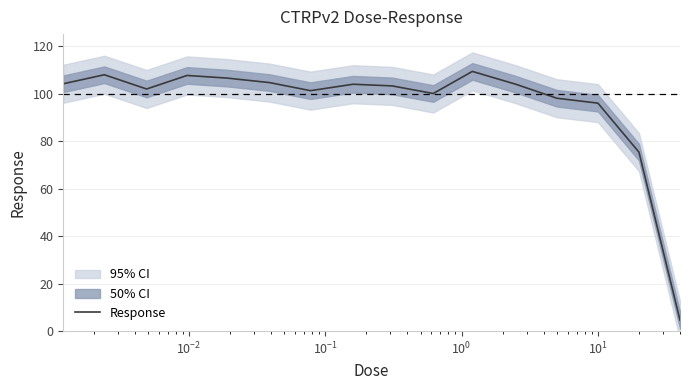

What is the lowest value of the Response series?

4.6